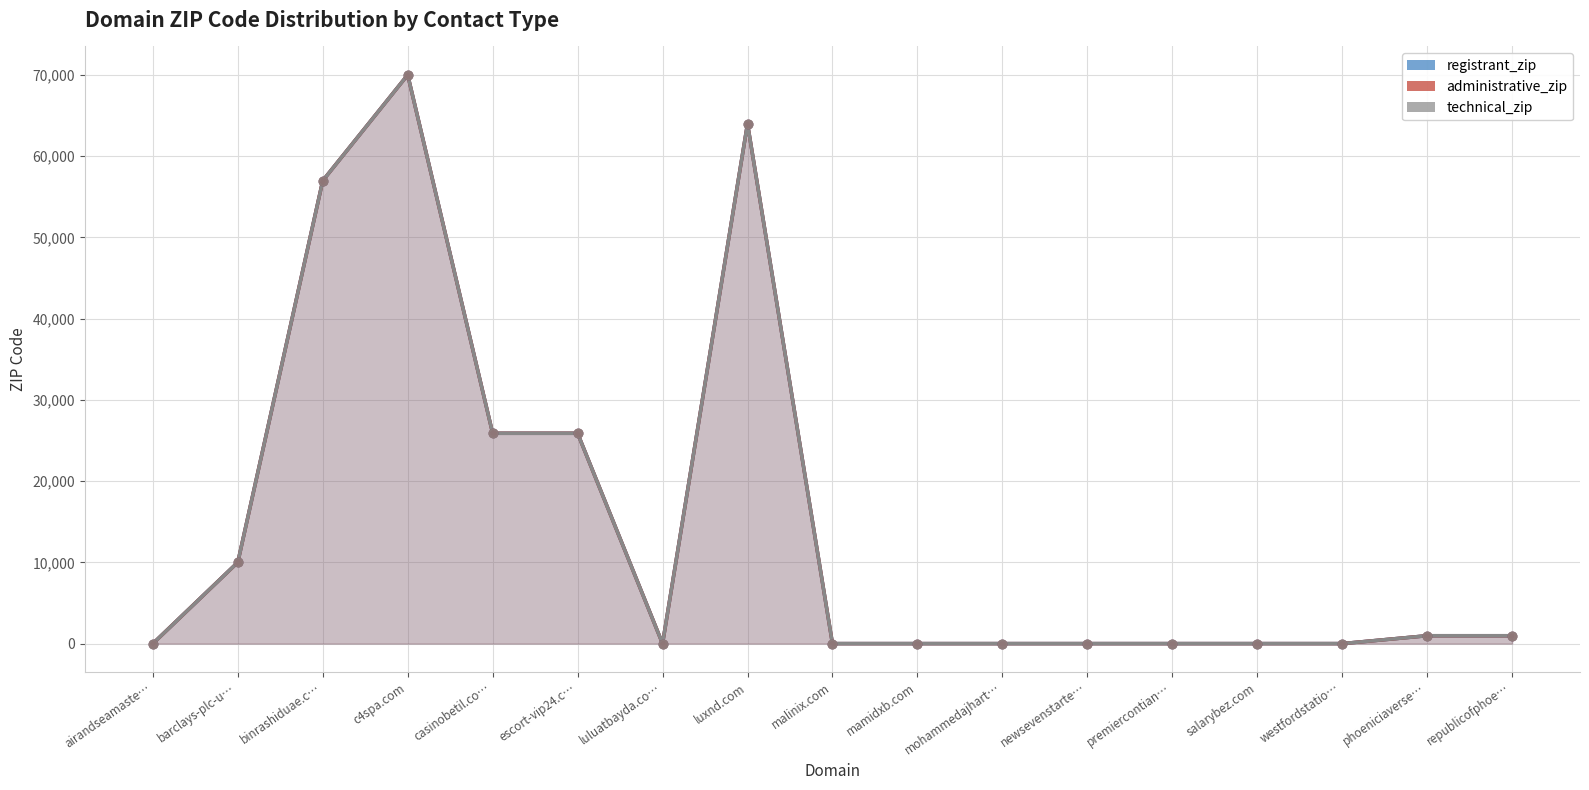

What are all the series names shown in the legend?

registrant_zip, administrative_zip, technical_zip